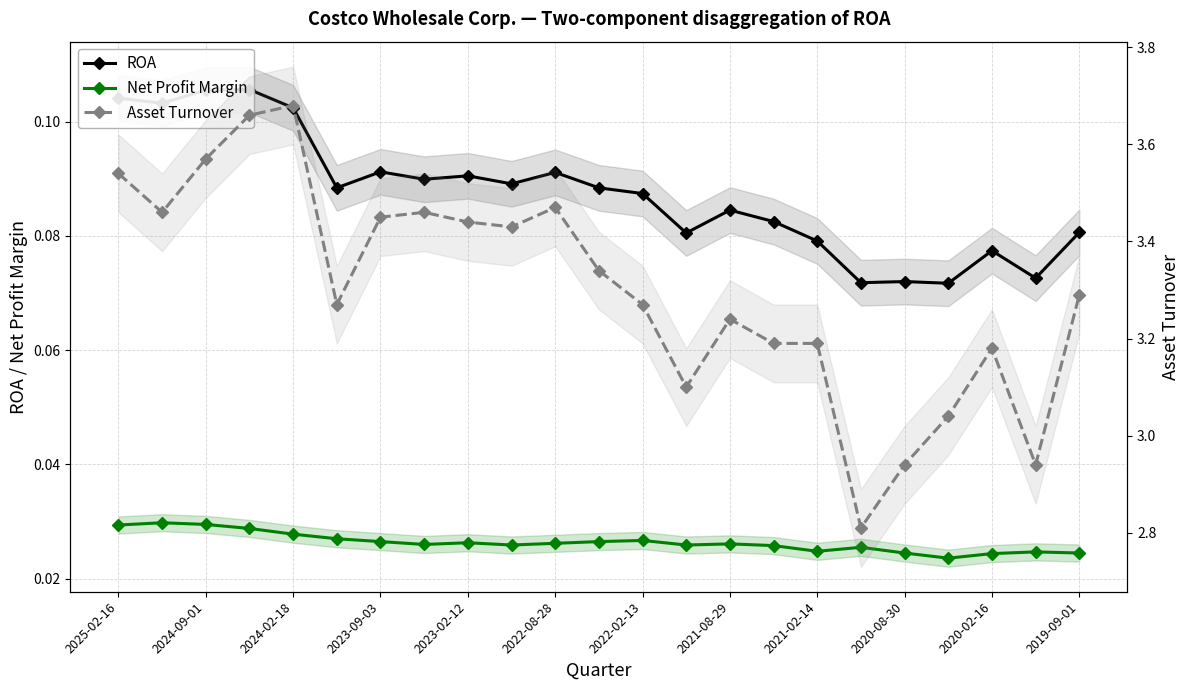

Which series has the largest range (max minus min)?

Asset Turnover